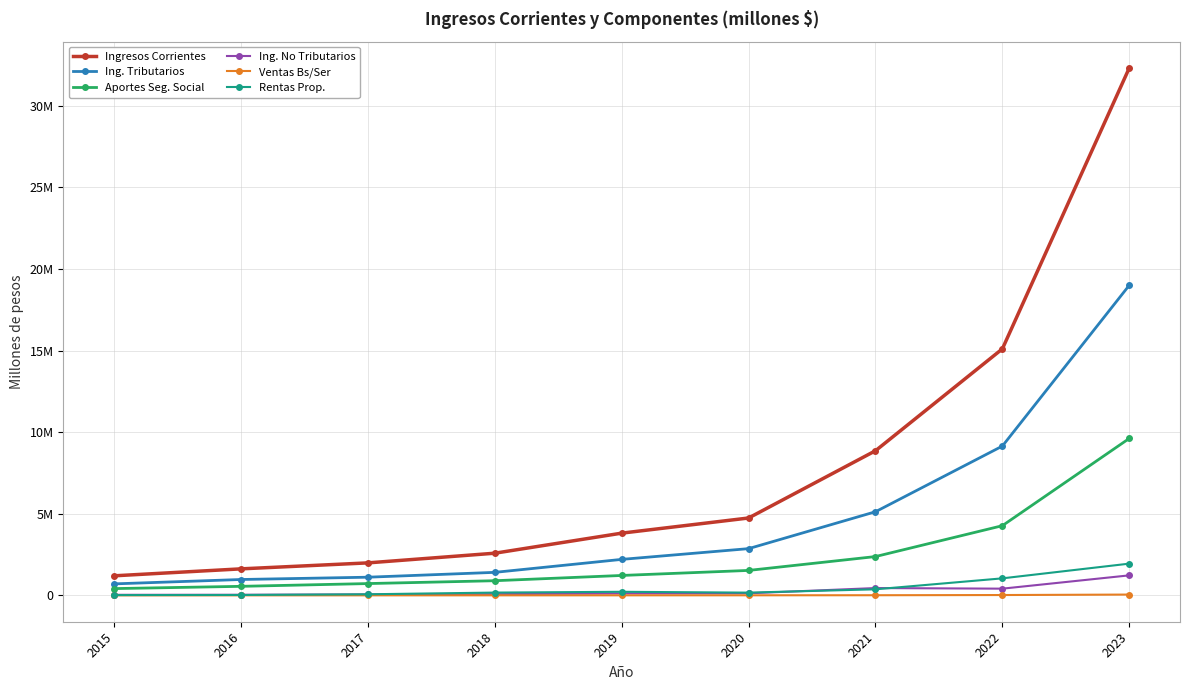

True or false: Ing. Tributarios has more than 1 interior local peaks.

False